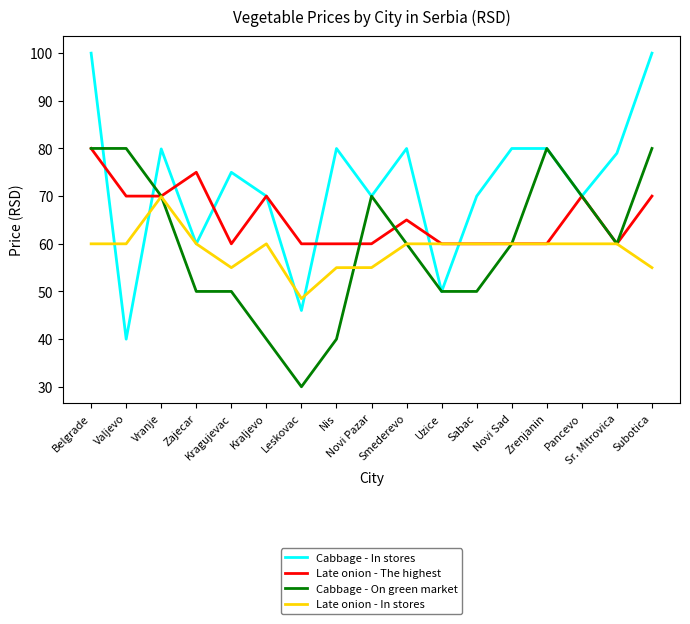

Which series has the largest total across all categories?

Cabbage - In stores